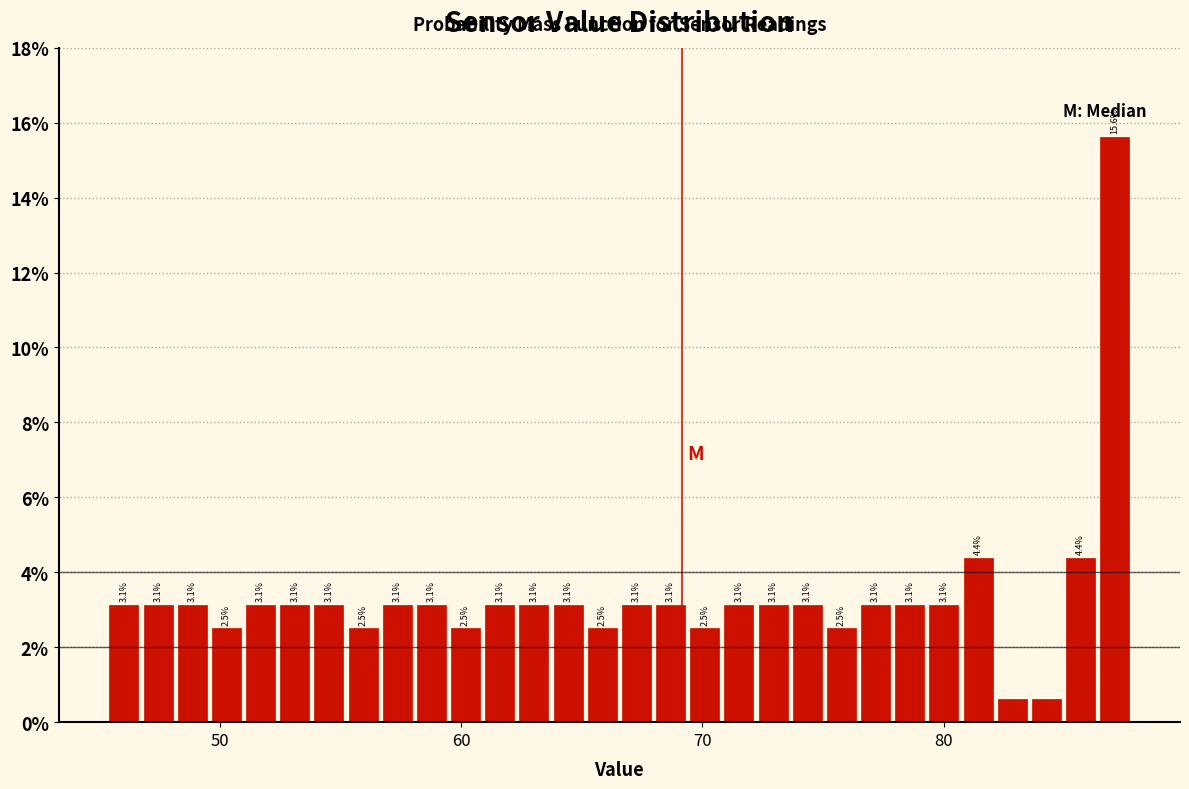

Read against the x-axis, roughly where is the centre of the tallest bar?

87